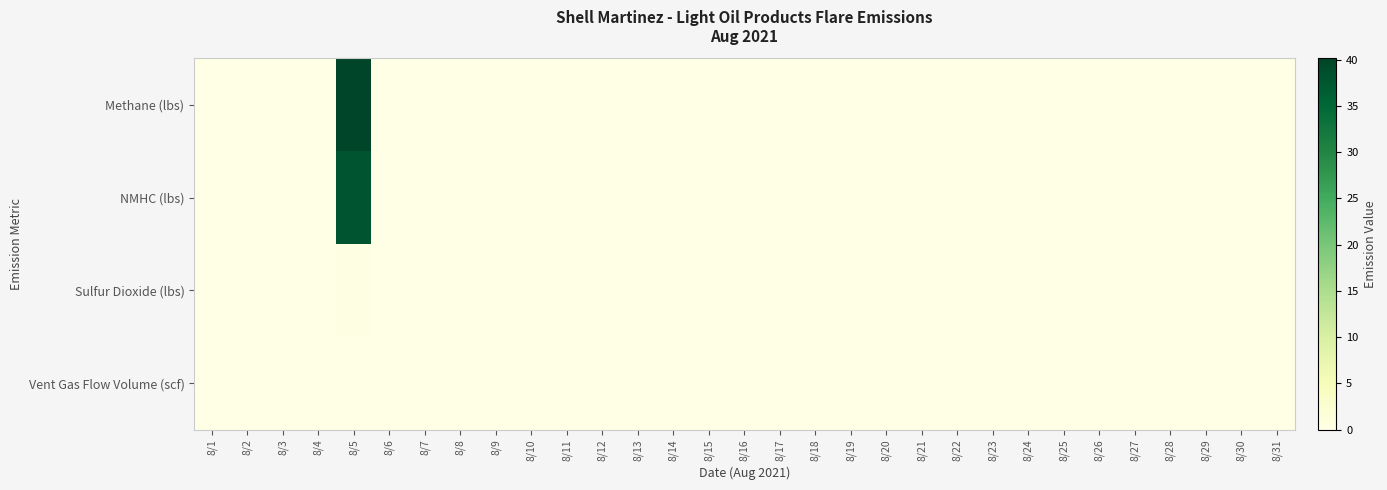

At how many categories does at least one series exceed 27?

1